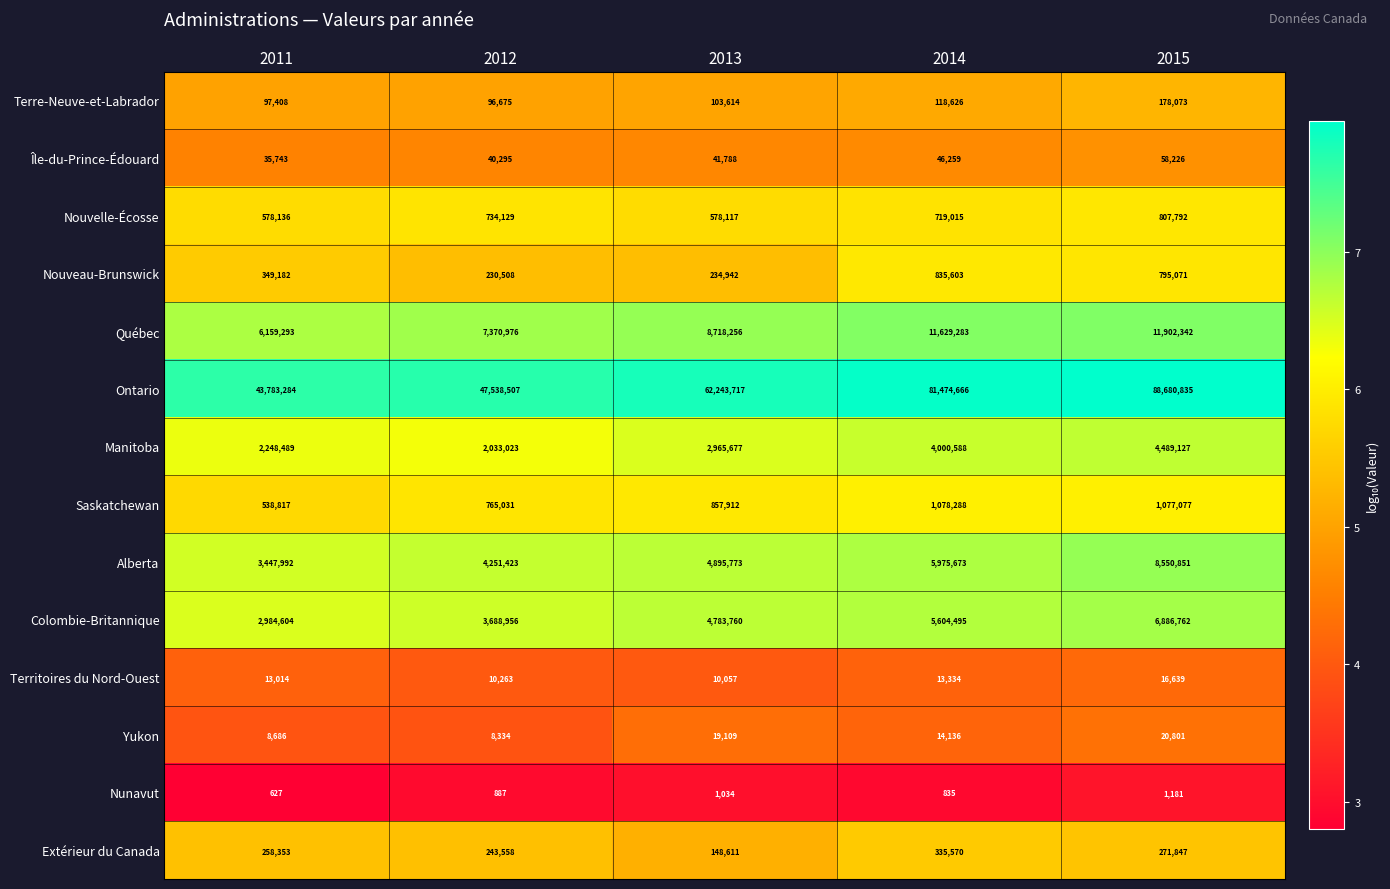

What value does the Québec series have at 2014, to the nearest 50?

11629300